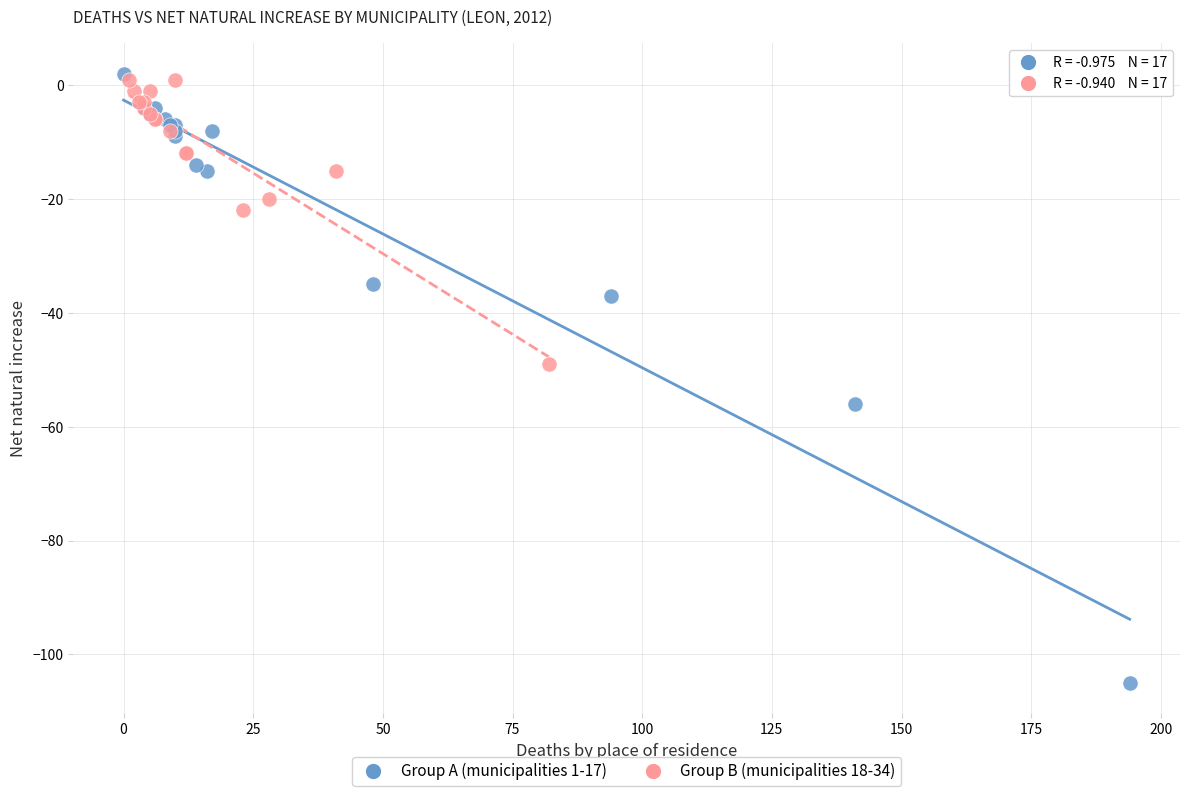

What are all the series names shown in the legend?

Group A (municipalities 1-17), Group B (municipalities 18-34)